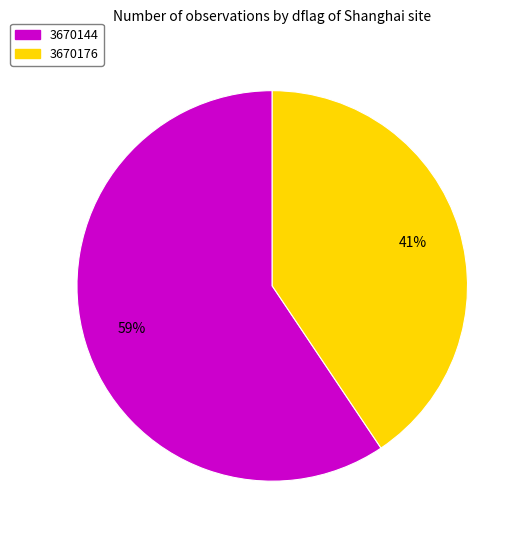

Is it true that 3670144 is 59% of the pie?

True